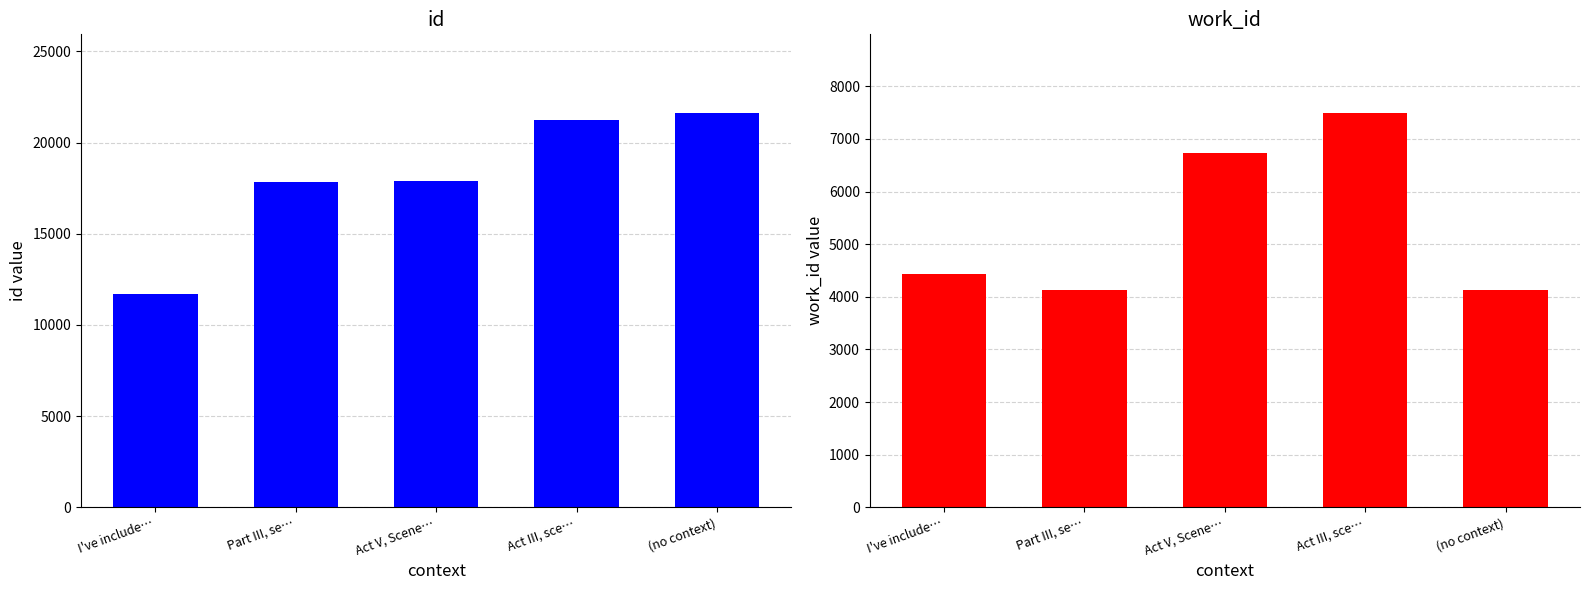

At which category does the chart reach its minimum across all series?

Part III, se…